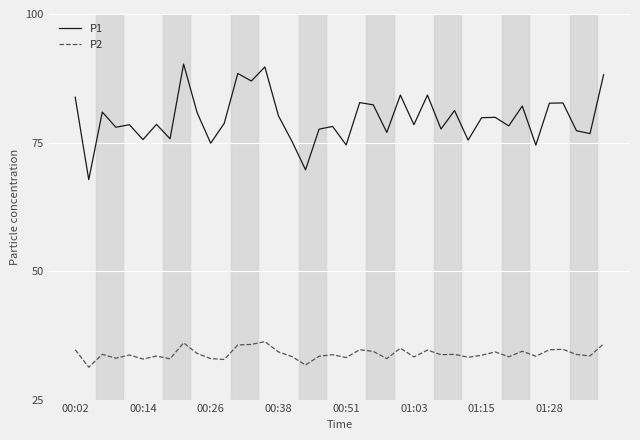

Which series has the largest total across all categories?

P1